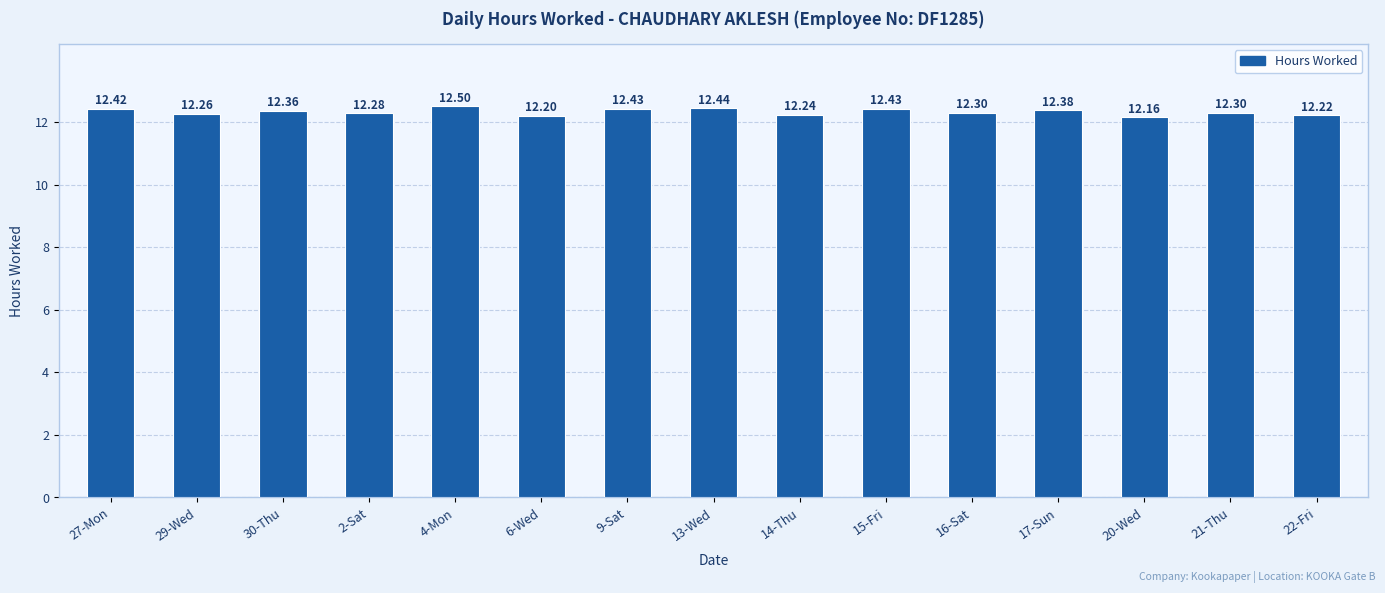

What is the difference between the second highest and minimum values?

0.3